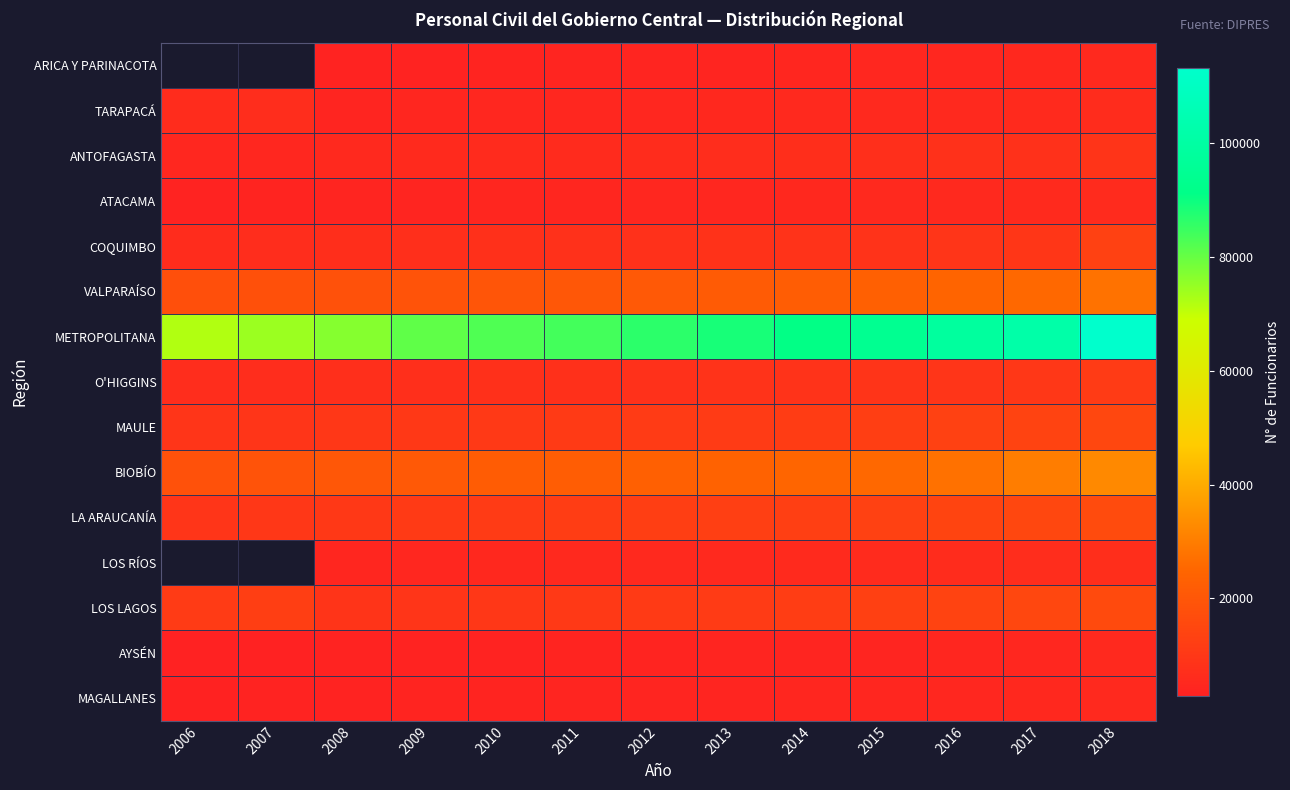

What is the highest value of the ATACAMA series?

6005.0